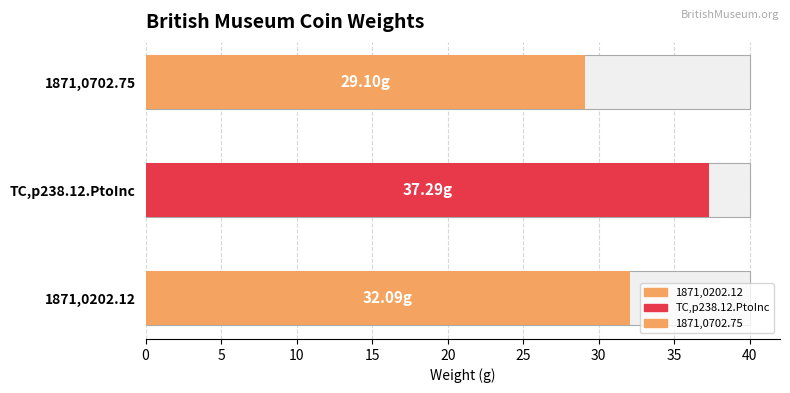

What is the label of the 3rd bar from the right?

1871,0202.12